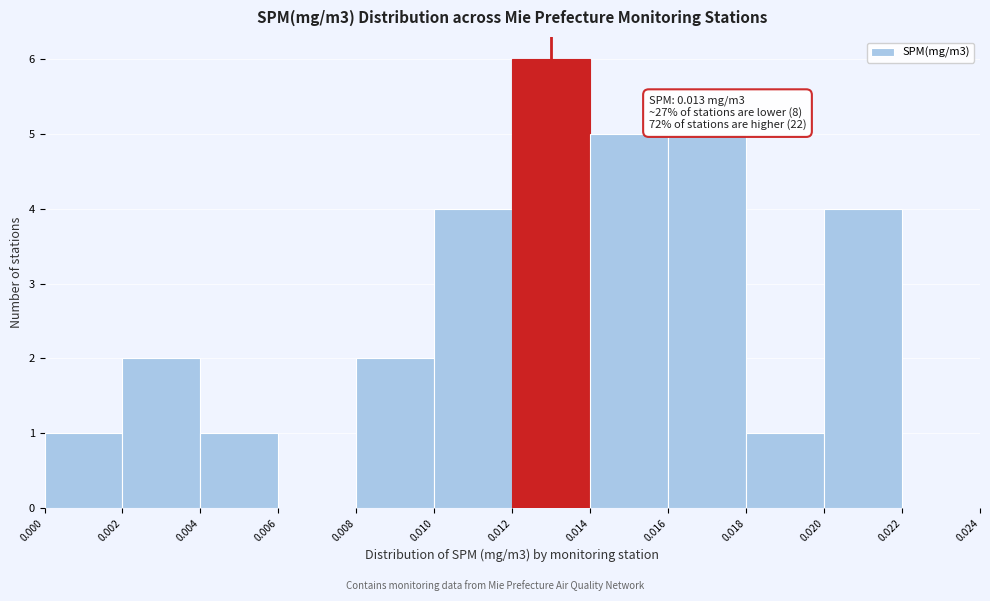

Which range on the x-axis has the tallest bar?

0.012 to 0.014